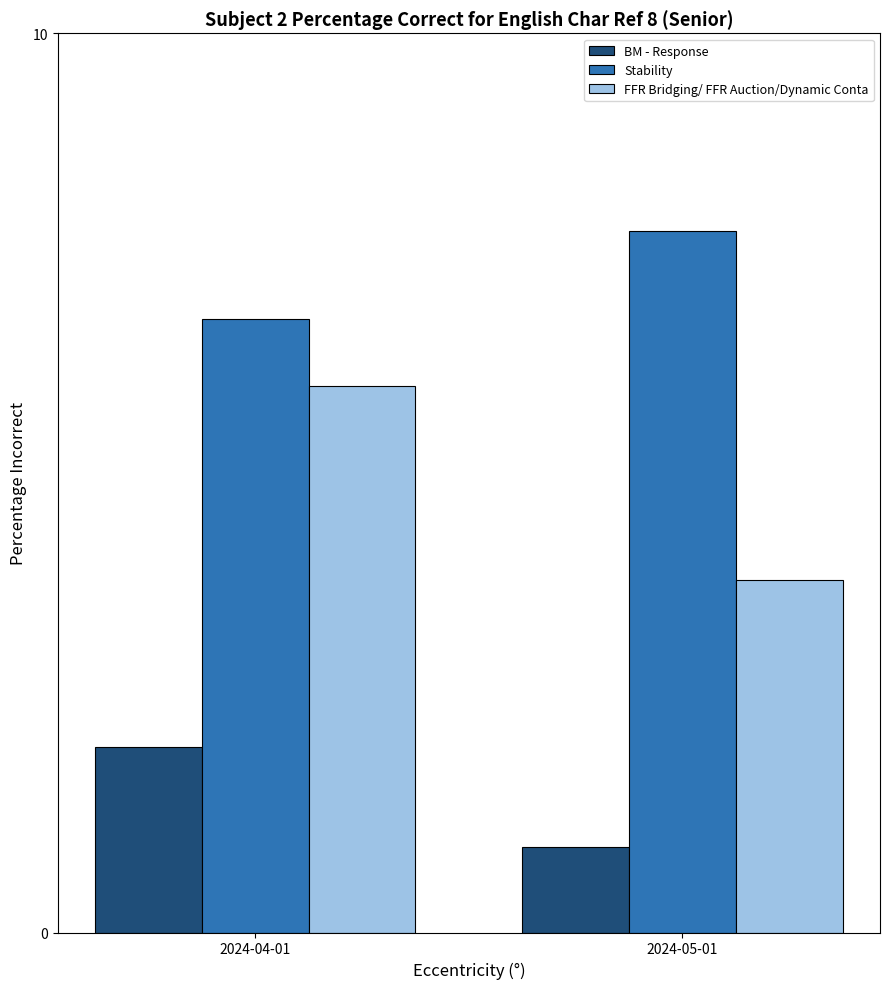

Which series has the largest total across all categories?

Stability